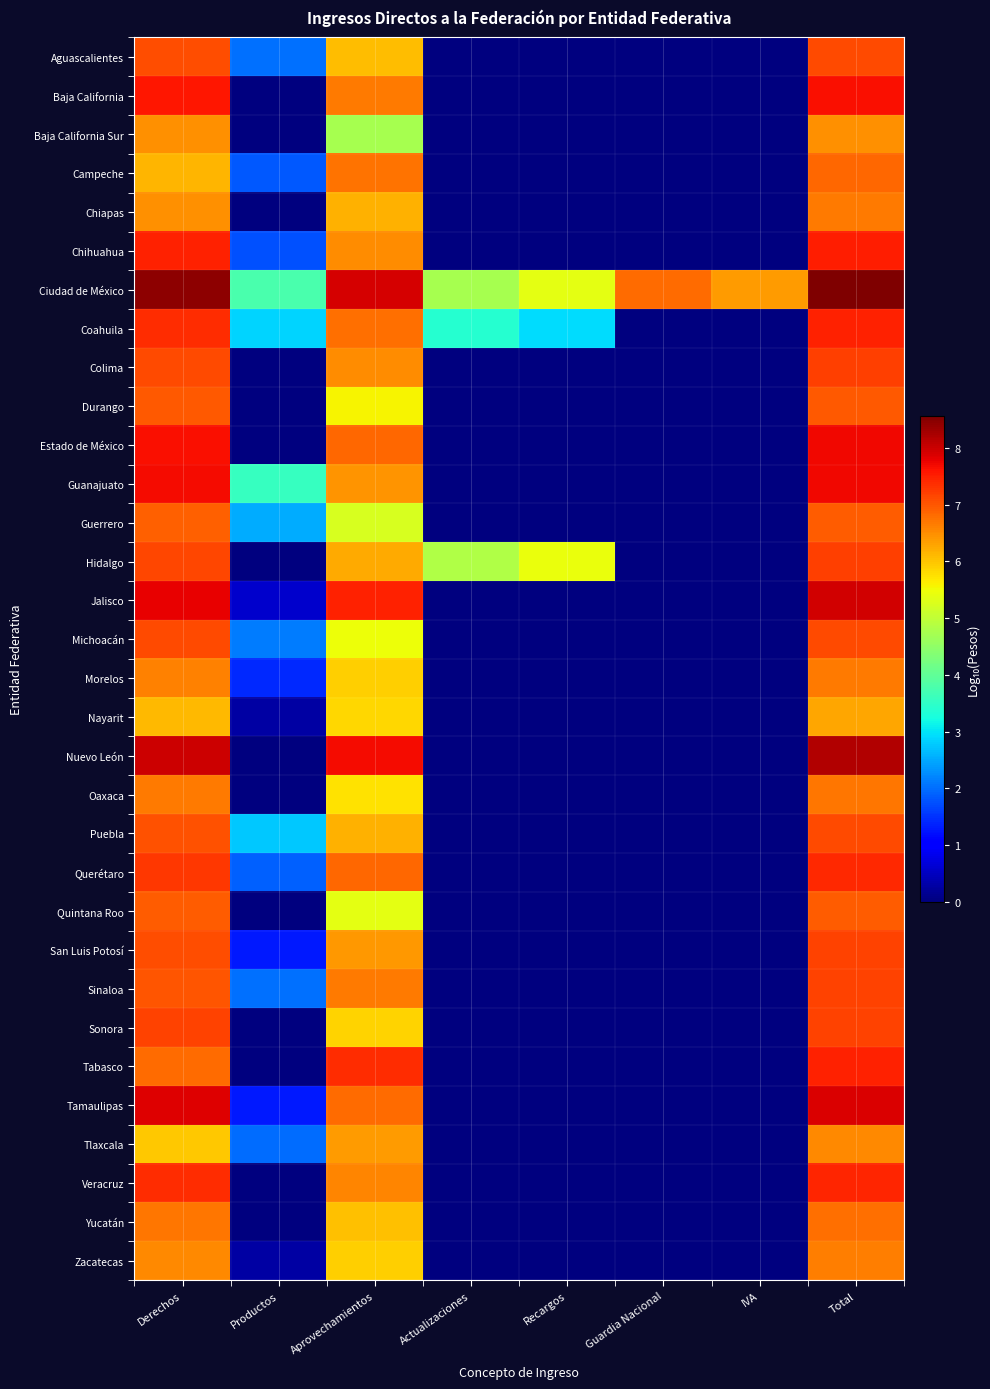

Reading left to right, extract all data points from this chart.

Aguascalientes: Derechos=7.1	Productos=2.0	Aprovechamientos=6.1	Actualizaciones=0.0	Recargos=0.0	Guardia Nacional=0.0	IVA=0.0	Total=7.1
Baja California: Derechos=7.6	Productos=0.0	Aprovechamientos=6.7	Actualizaciones=0.0	Recargos=0.0	Guardia Nacional=0.0	IVA=0.0	Total=7.6
Baja California Sur: Derechos=6.5	Productos=0.0	Aprovechamientos=4.8	Actualizaciones=0.0	Recargos=0.0	Guardia Nacional=0.0	IVA=0.0	Total=6.5
Campeche: Derechos=6.1	Productos=1.8	Aprovechamientos=6.8	Actualizaciones=0.0	Recargos=0.0	Guardia Nacional=0.0	IVA=0.0	Total=6.8
Chiapas: Derechos=6.5	Productos=0.0	Aprovechamientos=6.2	Actualizaciones=0.0	Recargos=0.0	Guardia Nacional=0.0	IVA=0.0	Total=6.7
Chihuahua: Derechos=7.5	Productos=1.8	Aprovechamientos=6.5	Actualizaciones=0.0	Recargos=0.0	Guardia Nacional=0.0	IVA=0.0	Total=7.5
Ciudad de México: Derechos=8.4	Productos=3.8	Aprovechamientos=7.9	Actualizaciones=4.7	Recargos=5.4	Guardia Nacional=6.8	IVA=6.4	Total=8.6
Coahuila: Derechos=7.4	Productos=2.9	Aprovechamientos=6.8	Actualizaciones=3.4	Recargos=2.9	Guardia Nacional=0.0	IVA=0.0	Total=7.5
Colima: Derechos=7.1	Productos=0.0	Aprovechamientos=6.5	Actualizaciones=0.0	Recargos=0.0	Guardia Nacional=0.0	IVA=0.0	Total=7.2
Durango: Derechos=7.0	Productos=0.0	Aprovechamientos=5.6	Actualizaciones=0.0	Recargos=0.0	Guardia Nacional=0.0	IVA=0.0	Total=7.0
Estado de México: Derechos=7.6	Productos=0.0	Aprovechamientos=6.9	Actualizaciones=0.0	Recargos=0.0	Guardia Nacional=0.0	IVA=0.0	Total=7.7
Guanajuato: Derechos=7.7	Productos=3.6	Aprovechamientos=6.4	Actualizaciones=0.0	Recargos=0.0	Guardia Nacional=0.0	IVA=0.0	Total=7.7
Guerrero: Derechos=6.9	Productos=2.5	Aprovechamientos=5.2	Actualizaciones=0.0	Recargos=0.0	Guardia Nacional=0.0	IVA=0.0	Total=6.9
Hidalgo: Derechos=7.2	Productos=0.0	Aprovechamientos=6.2	Actualizaciones=4.9	Recargos=5.4	Guardia Nacional=0.0	IVA=0.0	Total=7.2
Jalisco: Derechos=7.8	Productos=0.6	Aprovechamientos=7.5	Actualizaciones=0.0	Recargos=0.0	Guardia Nacional=0.0	IVA=0.0	Total=7.9
Michoacán: Derechos=7.1	Productos=2.1	Aprovechamientos=5.5	Actualizaciones=0.0	Recargos=0.0	Guardia Nacional=0.0	IVA=0.0	Total=7.1
Morelos: Derechos=6.6	Productos=1.4	Aprovechamientos=5.9	Actualizaciones=0.0	Recargos=0.0	Guardia Nacional=0.0	IVA=0.0	Total=6.7
Nayarit: Derechos=6.1	Productos=0.3	Aprovechamientos=5.8	Actualizaciones=0.0	Recargos=0.0	Guardia Nacional=0.0	IVA=0.0	Total=6.3
Nuevo León: Derechos=8.0	Productos=0.0	Aprovechamientos=7.7	Actualizaciones=0.0	Recargos=0.0	Guardia Nacional=0.0	IVA=0.0	Total=8.2
Oaxaca: Derechos=6.7	Productos=0.0	Aprovechamientos=5.7	Actualizaciones=0.0	Recargos=0.0	Guardia Nacional=0.0	IVA=0.0	Total=6.7
Puebla: Derechos=7.1	Productos=2.8	Aprovechamientos=6.2	Actualizaciones=0.0	Recargos=0.0	Guardia Nacional=0.0	IVA=0.0	Total=7.1
Querétaro: Derechos=7.3	Productos=1.9	Aprovechamientos=6.9	Actualizaciones=0.0	Recargos=0.0	Guardia Nacional=0.0	IVA=0.0	Total=7.4
Quintana Roo: Derechos=6.9	Productos=0.0	Aprovechamientos=5.4	Actualizaciones=0.0	Recargos=0.0	Guardia Nacional=0.0	IVA=0.0	Total=7.0
San Luis Potosí: Derechos=7.1	Productos=1.3	Aprovechamientos=6.4	Actualizaciones=0.0	Recargos=0.0	Guardia Nacional=0.0	IVA=0.0	Total=7.2
Sinaloa: Derechos=7.0	Productos=2.0	Aprovechamientos=6.7	Actualizaciones=0.0	Recargos=0.0	Guardia Nacional=0.0	IVA=0.0	Total=7.2
Sonora: Derechos=7.2	Productos=0.0	Aprovechamientos=5.9	Actualizaciones=0.0	Recargos=0.0	Guardia Nacional=0.0	IVA=0.0	Total=7.2
Tabasco: Derechos=6.8	Productos=0.0	Aprovechamientos=7.4	Actualizaciones=0.0	Recargos=0.0	Guardia Nacional=0.0	IVA=0.0	Total=7.5
Tamaulipas: Derechos=7.8	Productos=1.3	Aprovechamientos=6.8	Actualizaciones=0.0	Recargos=0.0	Guardia Nacional=0.0	IVA=0.0	Total=7.9
Tlaxcala: Derechos=6.0	Productos=2.0	Aprovechamientos=6.4	Actualizaciones=0.0	Recargos=0.0	Guardia Nacional=0.0	IVA=0.0	Total=6.5
Veracruz: Derechos=7.4	Productos=0.0	Aprovechamientos=6.6	Actualizaciones=0.0	Recargos=0.0	Guardia Nacional=0.0	IVA=0.0	Total=7.4
Yucatán: Derechos=6.7	Productos=0.0	Aprovechamientos=6.1	Actualizaciones=0.0	Recargos=0.0	Guardia Nacional=0.0	IVA=0.0	Total=6.8
Zacatecas: Derechos=6.6	Productos=0.3	Aprovechamientos=5.9	Actualizaciones=0.0	Recargos=0.0	Guardia Nacional=0.0	IVA=0.0	Total=6.6